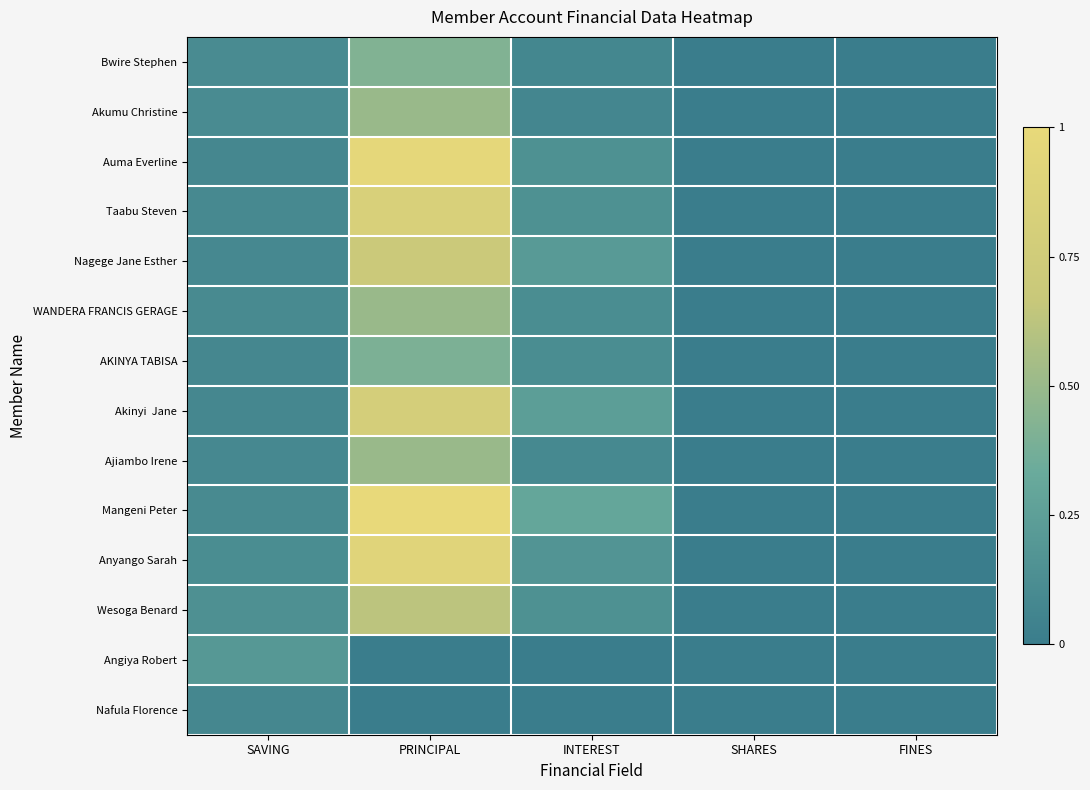

Rank the series at PRINCIPAL from highest to lowest value.

Mangeni Peter, Auma Everline, Anyango Sarah, Taabu Steven, Akinyi Jane, Nagege Jane Esther, Wesoga Benard, Akumu Christine, WANDERA FRANCIS GERAGE, Ajiambo Irene, Bwire Stephen, AKINYA TABISA, Angiya Robert, Nafula Florence